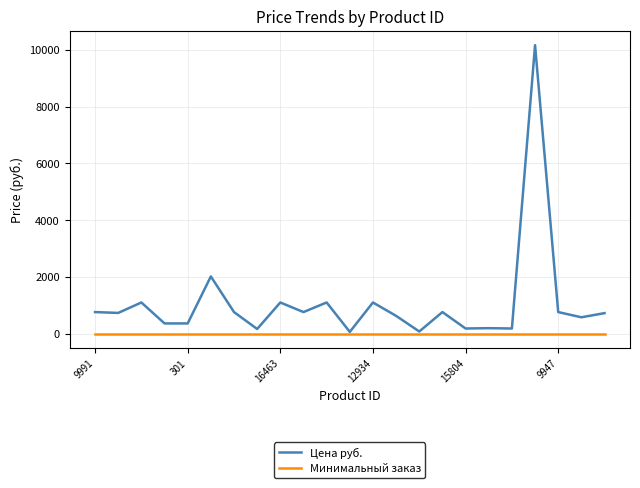

List the series in order of their overall mean, lowest first.

Минимальный заказ, Цена руб.